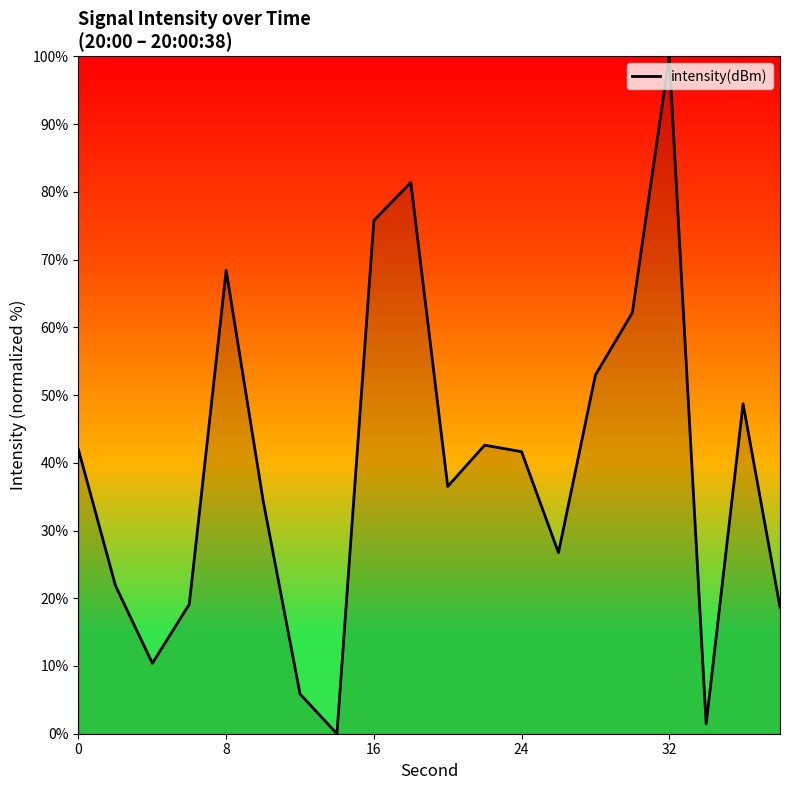

What is the difference between the maximum and minimum values?

100.0